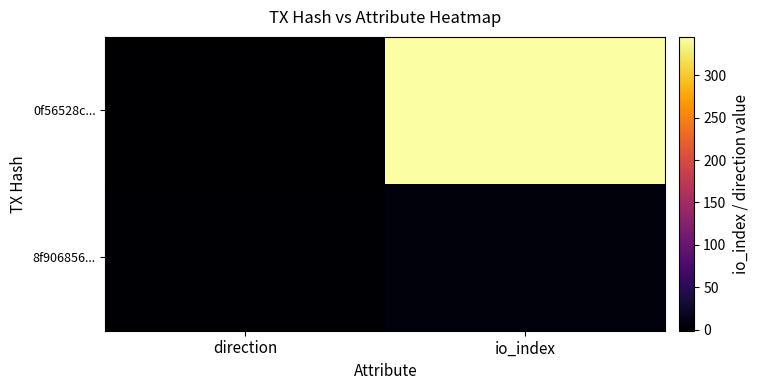

At which category is the sum across all series the highest?

io_index